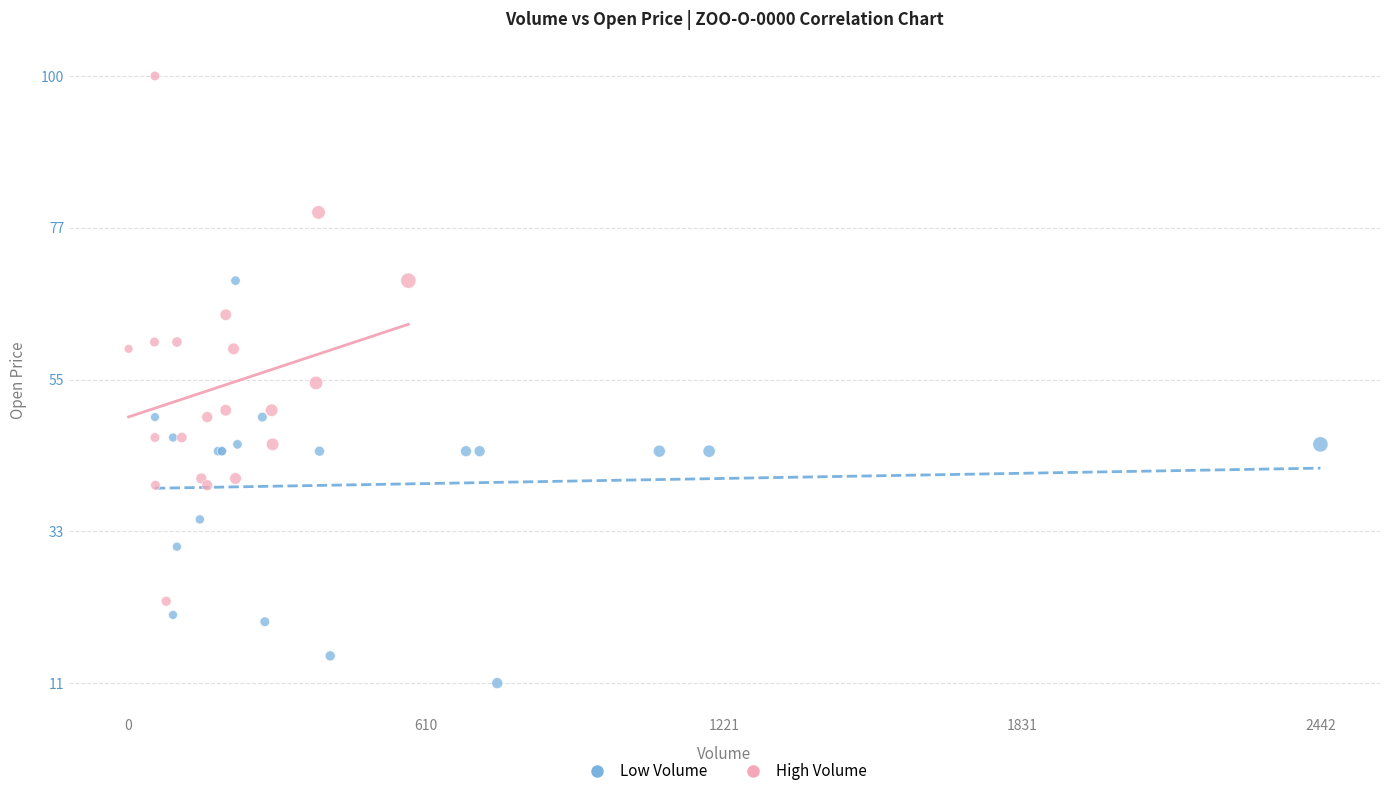

Which series contains the lowest Y value?

Low Volume